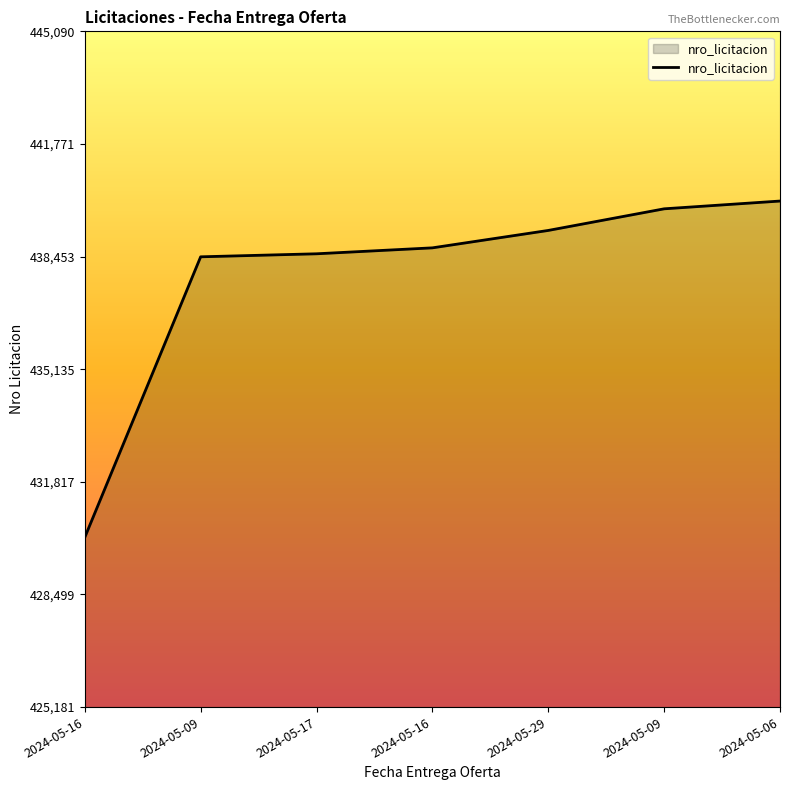

What is the sum of the values at 2024-05-29 and 2024-05-16?

877935